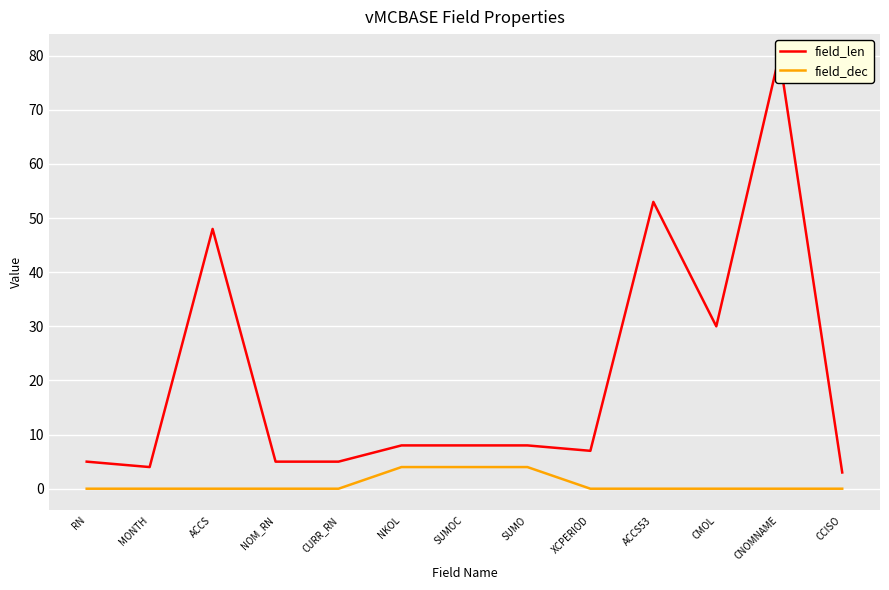

Reading right to left, list all the values displayed in this chart.

field_len: CCISO=3	CNOMNAME=80	CMOL=30	ACCS53=53	XCPERIOD=7	SUMO=8	SUMOC=8	NKOL=8	CURR_RN=5	NOM_RN=5	ACCS=48	MONTH=4	RN=5
field_dec: CCISO=0	CNOMNAME=0	CMOL=0	ACCS53=0	XCPERIOD=0	SUMO=4	SUMOC=4	NKOL=4	CURR_RN=0	NOM_RN=0	ACCS=0	MONTH=0	RN=0